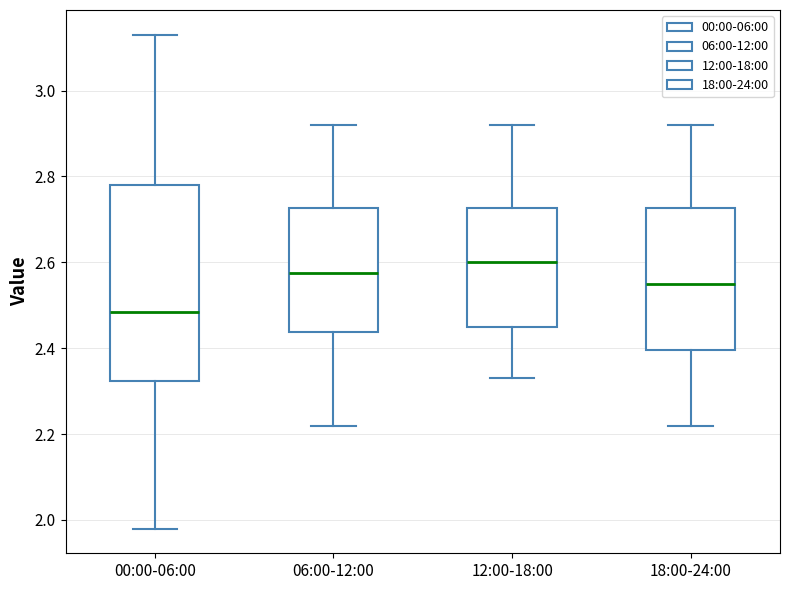

Reading left to right, transcribe this box plot: for each box, give where its median line is, the range the box spans, and where its two whiskers end, as read against the y-axis. The values are not printed on the chart, so give them approximately, as read against the axis.

00:00-06:00: median 2.48, box 2.32 to 2.78, whiskers 1.98 to 3.14
06:00-12:00: median 2.58, box 2.44 to 2.72, whiskers 2.22 to 2.92
12:00-18:00: median 2.60, box 2.46 to 2.72, whiskers 2.34 to 2.92
18:00-24:00: median 2.56, box 2.40 to 2.72, whiskers 2.22 to 2.92